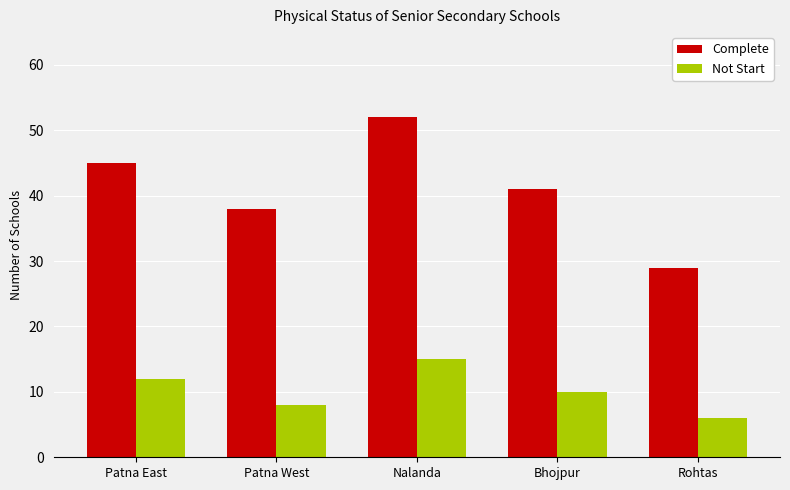

Rank the series by their maximum value, from lowest to highest.

Not Start, Complete